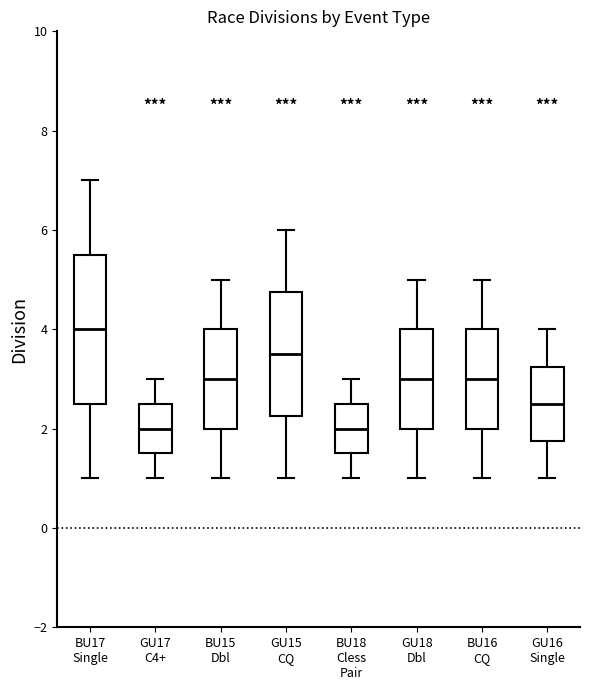

Comparing the boxes themselves (not the whiskers), which one is the tallest?

BU17 Single